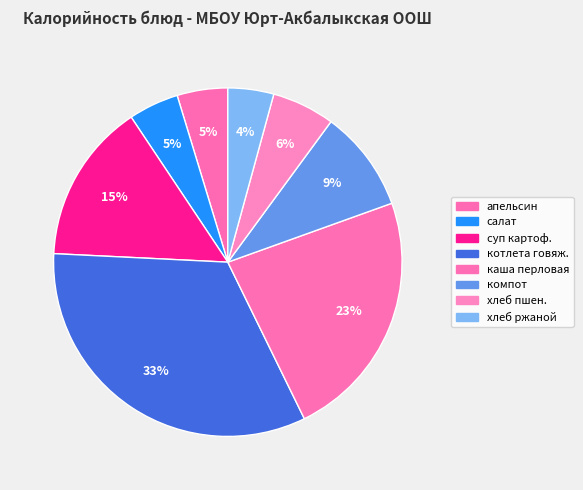

Is there a majority slice in this chart?

No